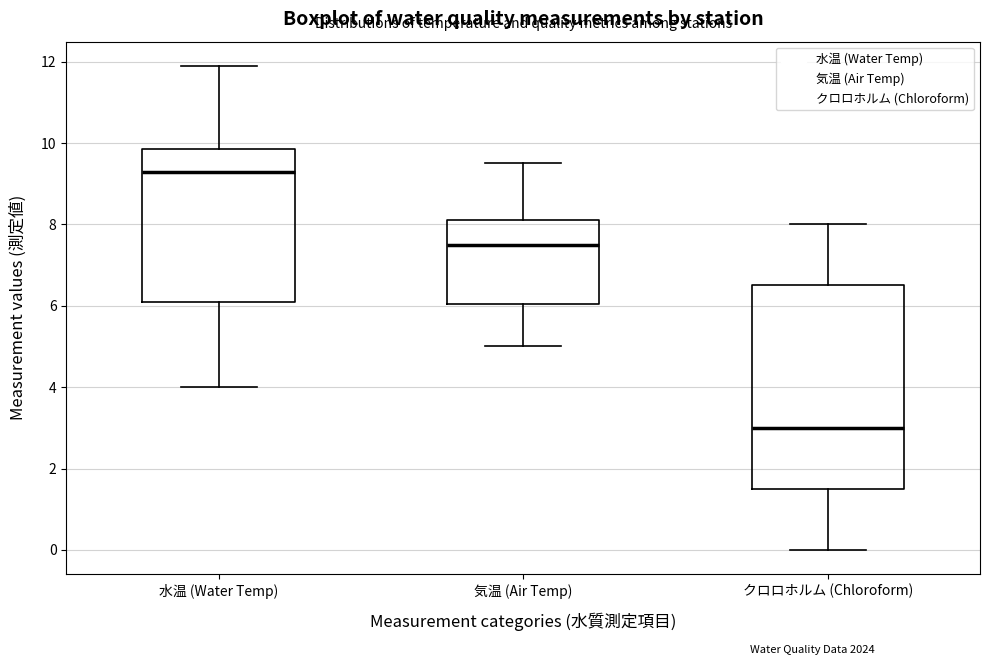

Which box has the highest median line?

水温 (Water Temp)